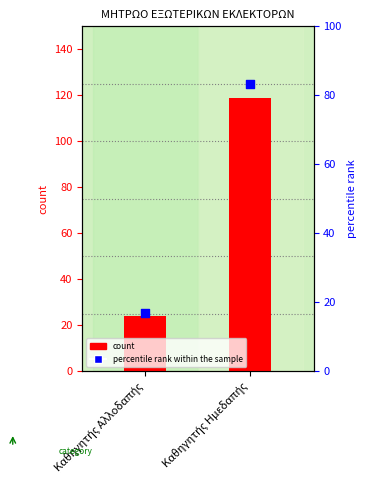

Which series reaches the minimum Y coordinate?

percentile rank within the sample